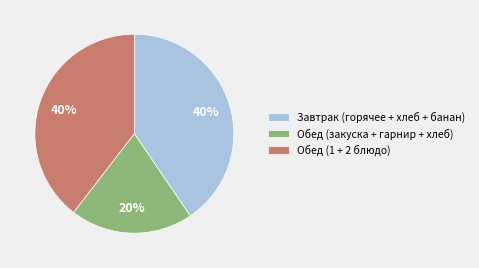

Between Завтрак (горячее + хлеб + банан) and Обед (закуска + гарнир + хлеб), which is larger?

Завтрак (горячее + хлеб + банан)